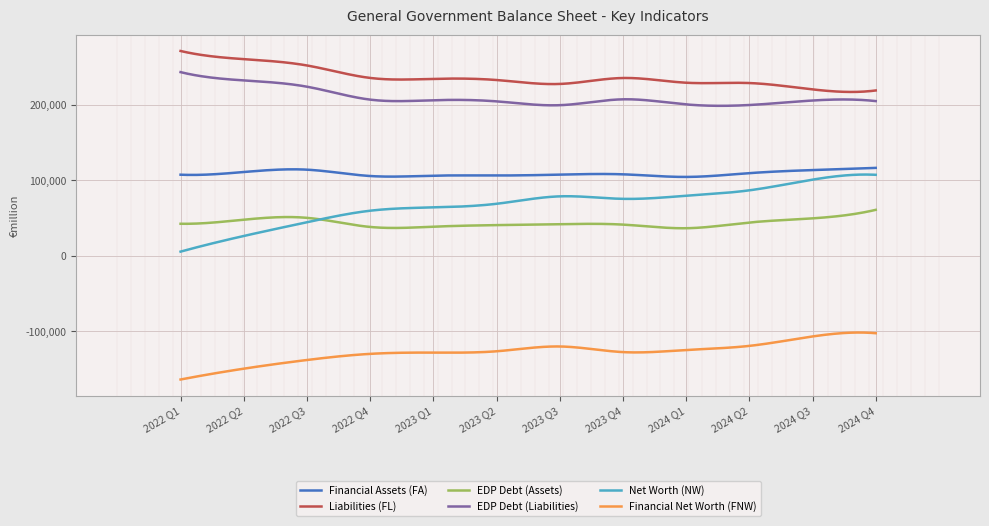

Rank the series by their maximum value, from highest to lowest.

Liabilities (FL), EDP Debt (Liabilities), Financial Assets (FA), Net Worth (NW), EDP Debt (Assets), Financial Net Worth (FNW)